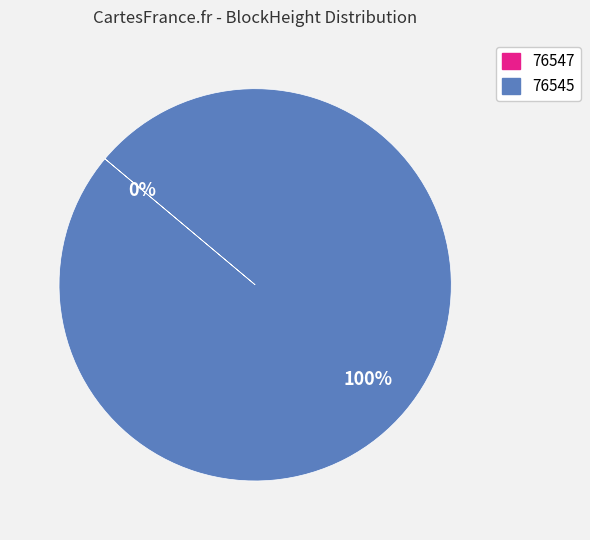

Rank the categories by value from lowest to highest.

76547, 76545